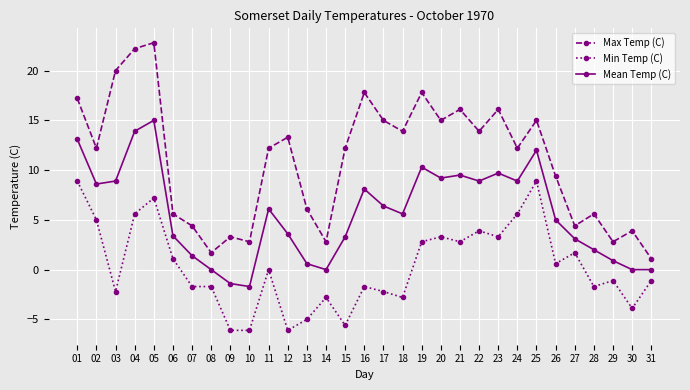

What is the difference between the maximum and minimum values in the Min Temp (C) series?

15.0